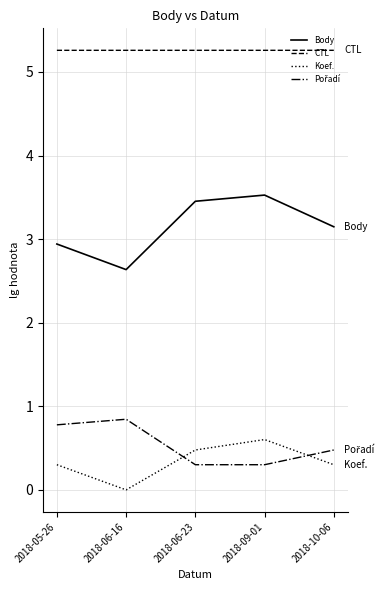

True or false: Koef. has a value of 0.3 at 2018-10-06.

True